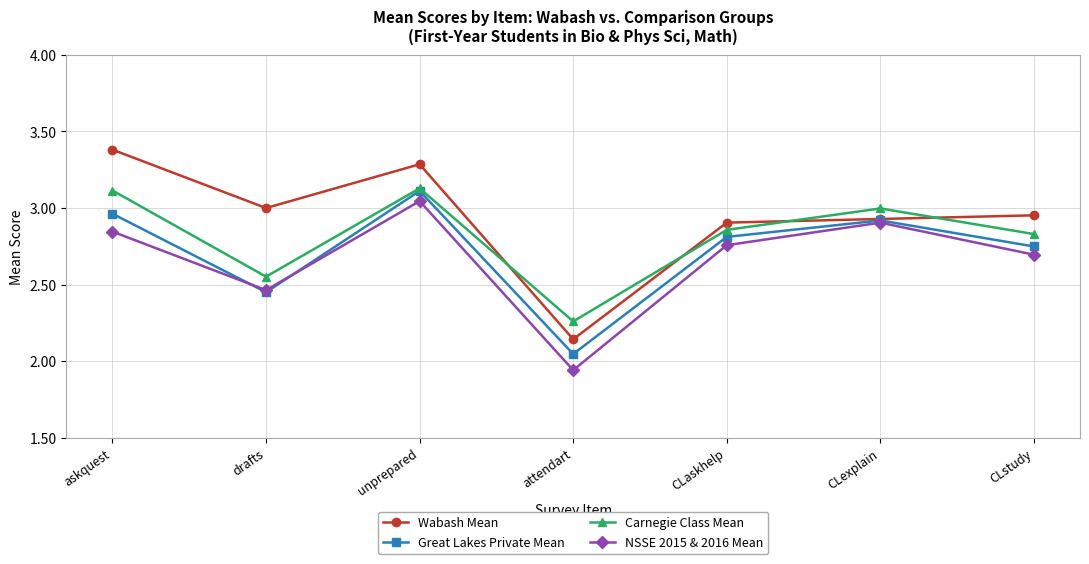

How many categories are shown in the chart?

7